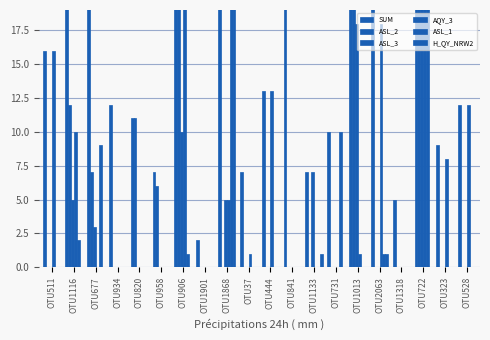

Are the bars grouped side by side (vs. stacked)?

Yes